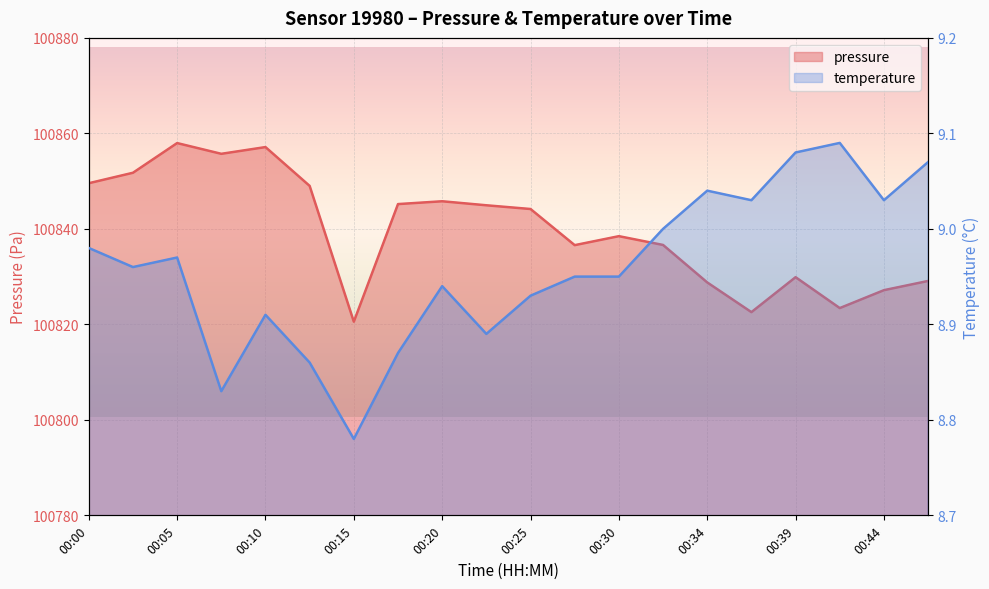

The pressure series shows 100844.2 at 00:25. True or false?

True